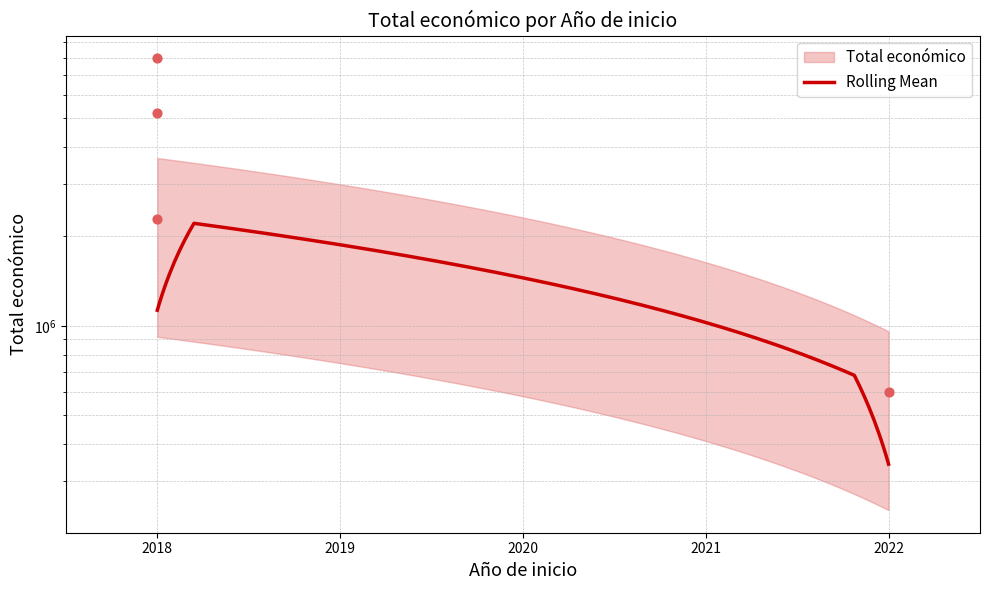

Which has a higher value, 2022 or 2018?

2018